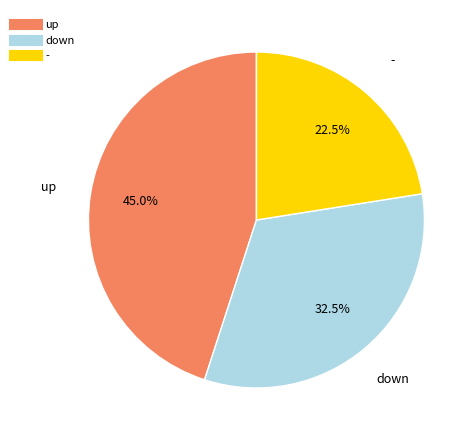

How many segments does this pie chart have?

3